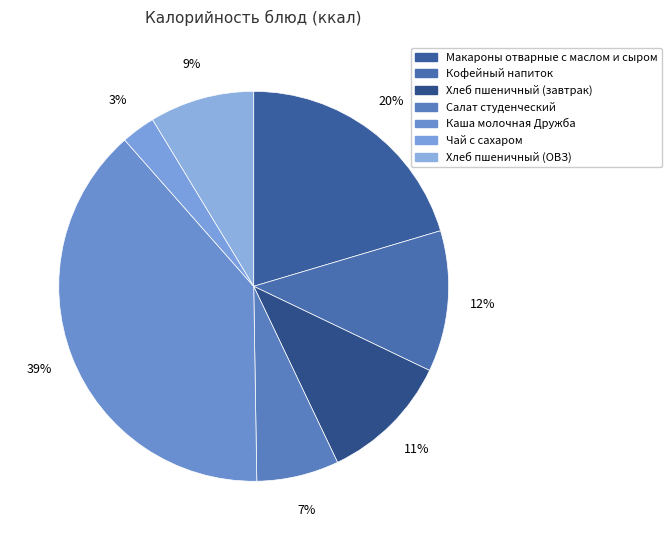

Between Кофейный напиток and Макароны отварные с маслом и сыром, which is larger?

Макароны отварные с маслом и сыром